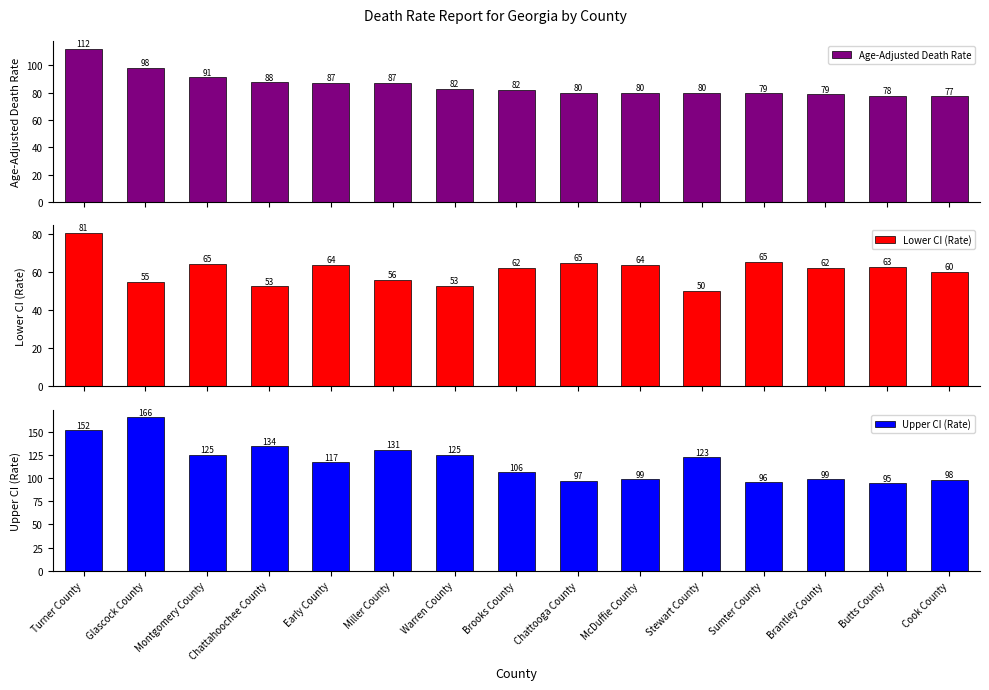

What value does the Age-Adjusted Death Rate series have at Butts County?

77.5